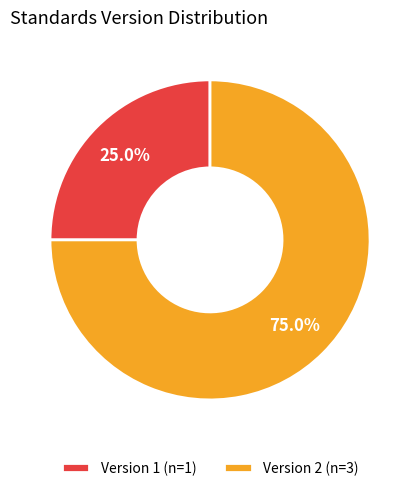

Which slice is the largest?

Version 2 (n=3)